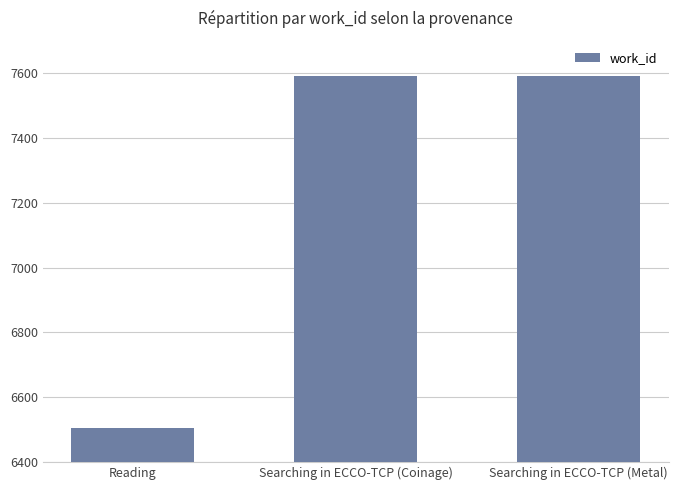

What is the greatest value displayed?

7591